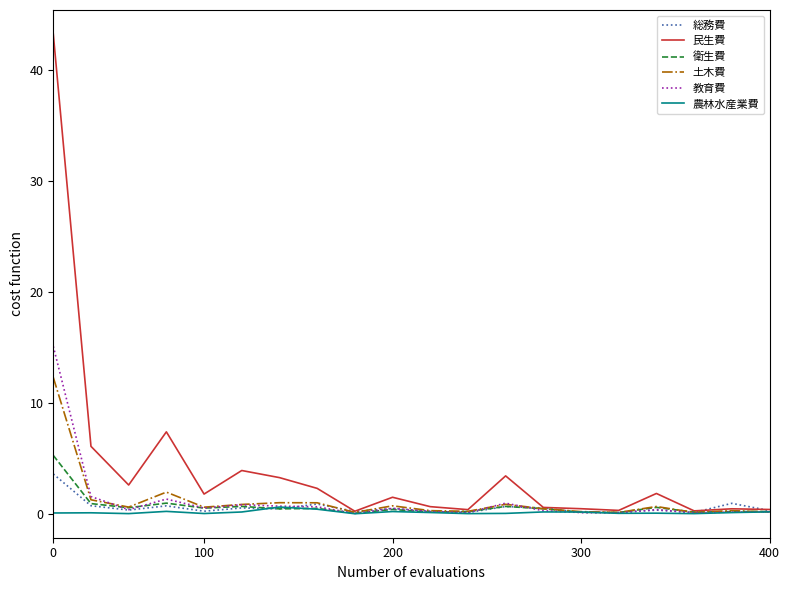

Does the chart have visible grid lines?

No